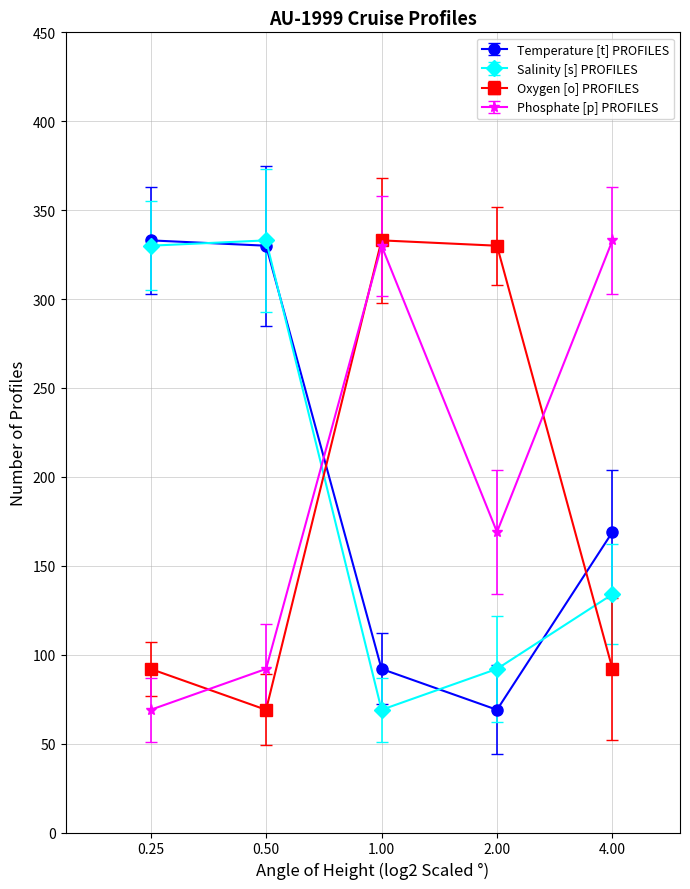

At how many categories does at least one series exceed 317?

5